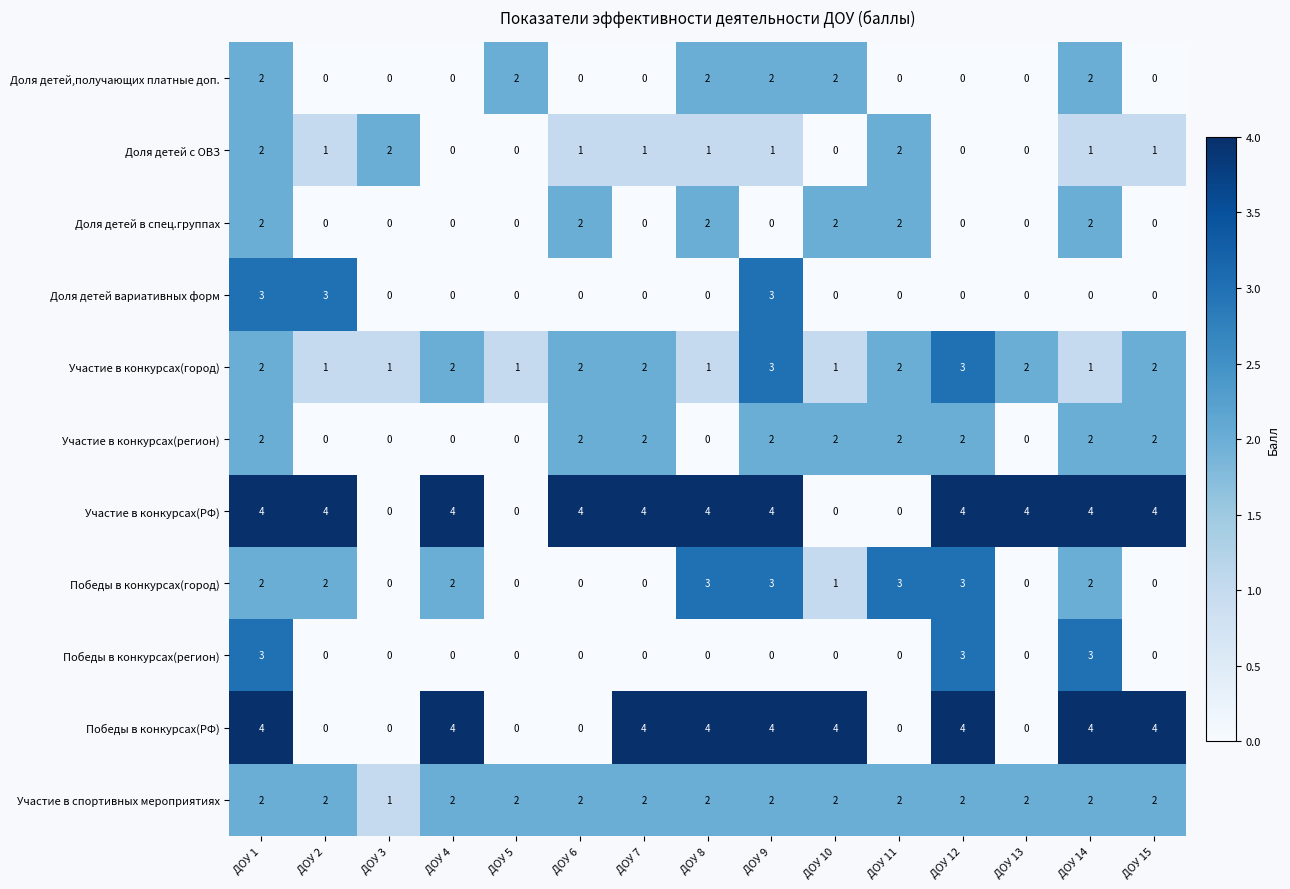

How many distinct data groups are displayed?

11